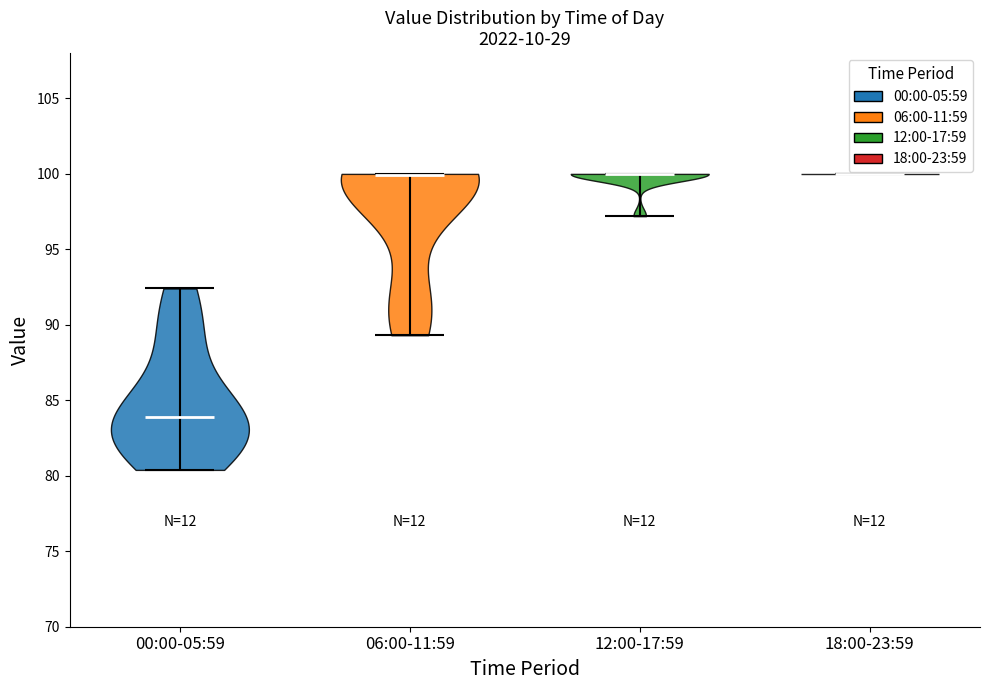

What is the highest point the violin for 12:00-17:59 reaches on the y-axis? The values are not printed on the chart, so give them approximately, as read against the axis.

100.0